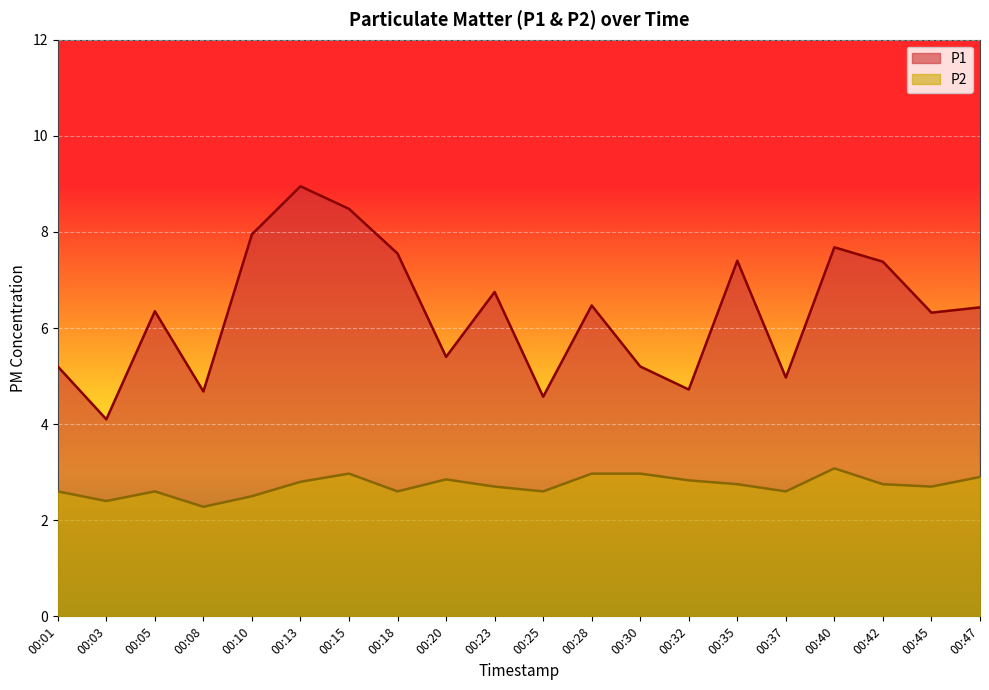

True or false: P2 and P1 intersect in this chart.

False